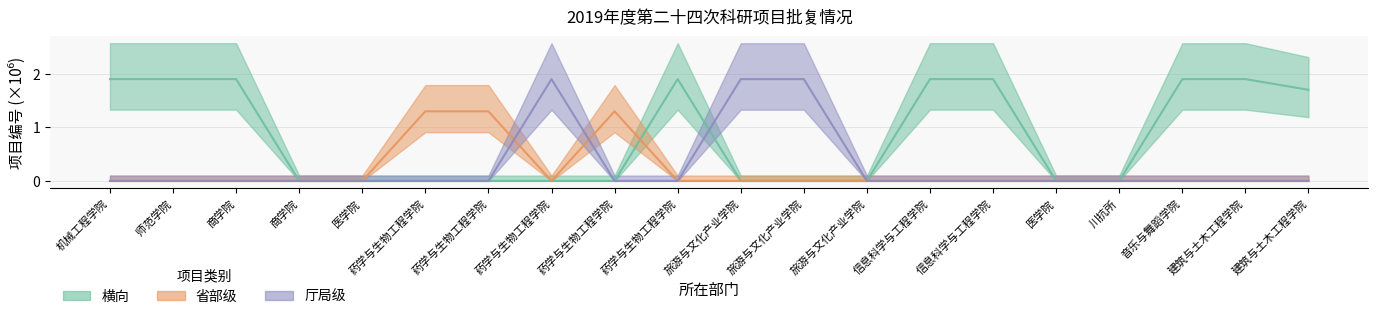

Reading left to right, what are all the values shown in this chart?

横向: 1.9	1.9	1.9	0.0	0.0	0.0	0.0	0.0	0.0	1.9	0.0	0.0	0.0	1.9	1.9	0.0	0.0	1.9	1.9	1.7
省部级: 0.0	0.0	0.0	0.0	0.0	1.3	1.3	0.0	1.3	0.0	0.0	0.0	0.0	0.0	0.0	0.0	0.0	0.0	0.0	0.0
厅局级: 0.0	0.0	0.0	0.0	0.0	0.0	0.0	1.9	0.0	0.0	1.9	1.9	0.0	0.0	0.0	0.0	0.0	0.0	0.0	0.0